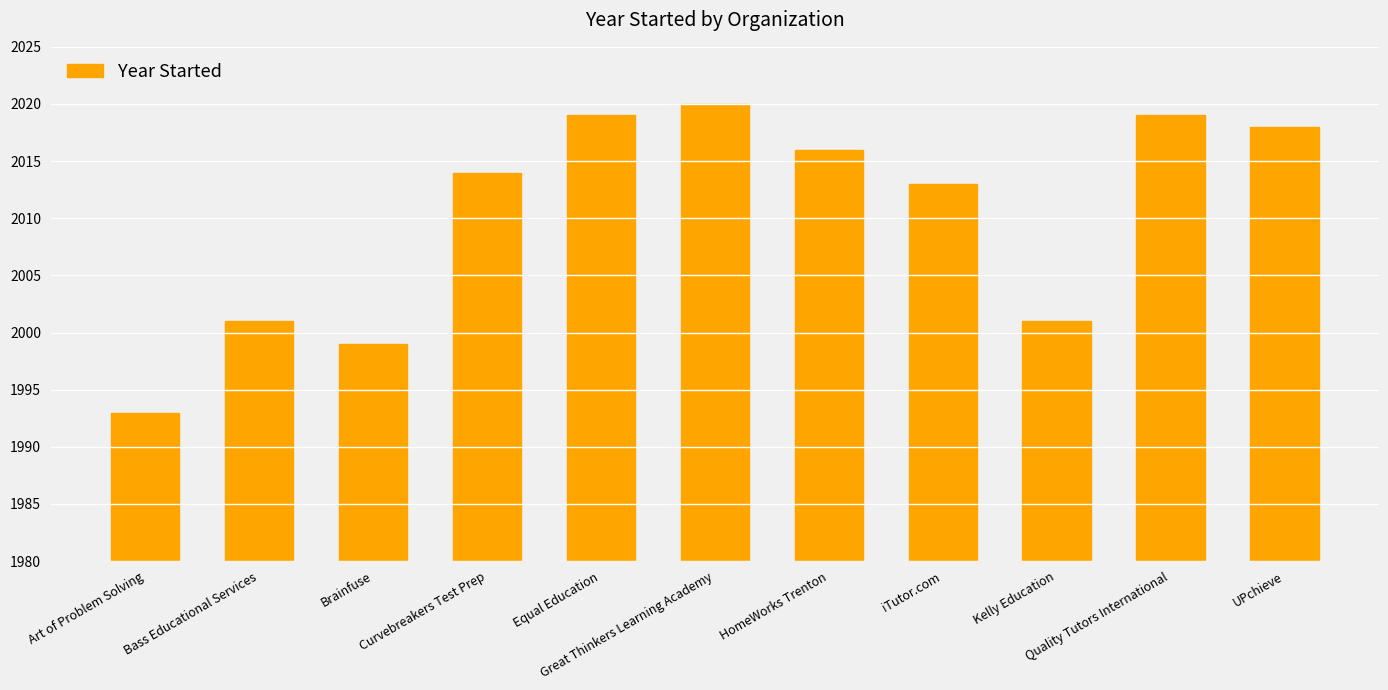

How many data points are less than 2014?

5